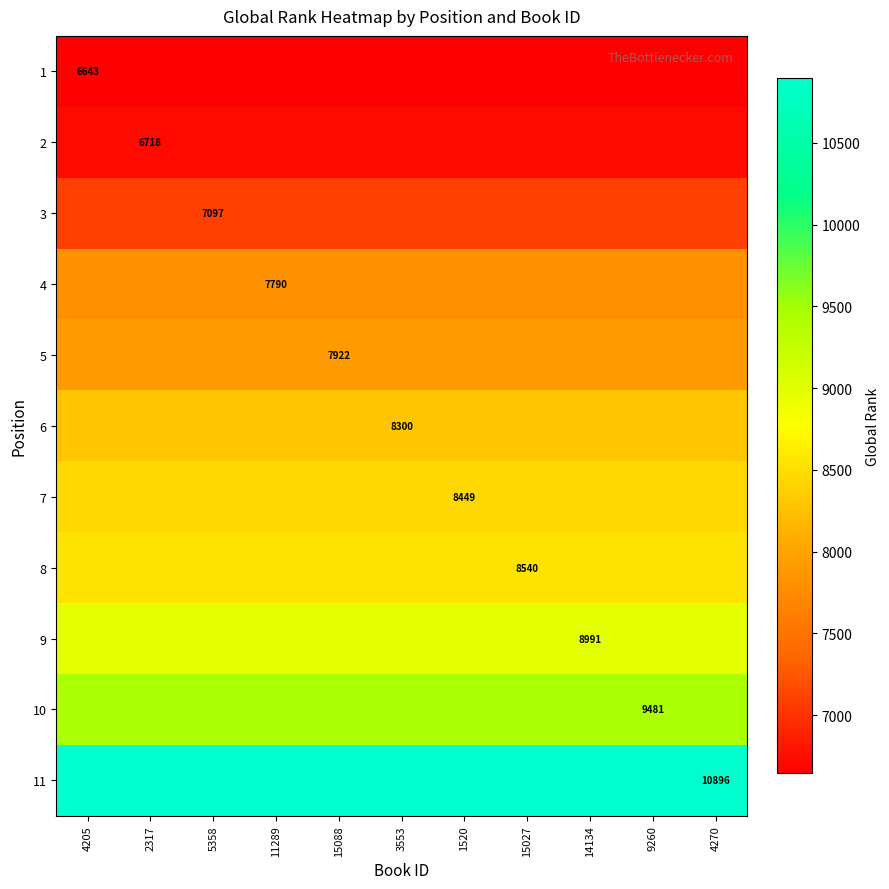

What is the difference between the highest and lowest values at 1520?

4253